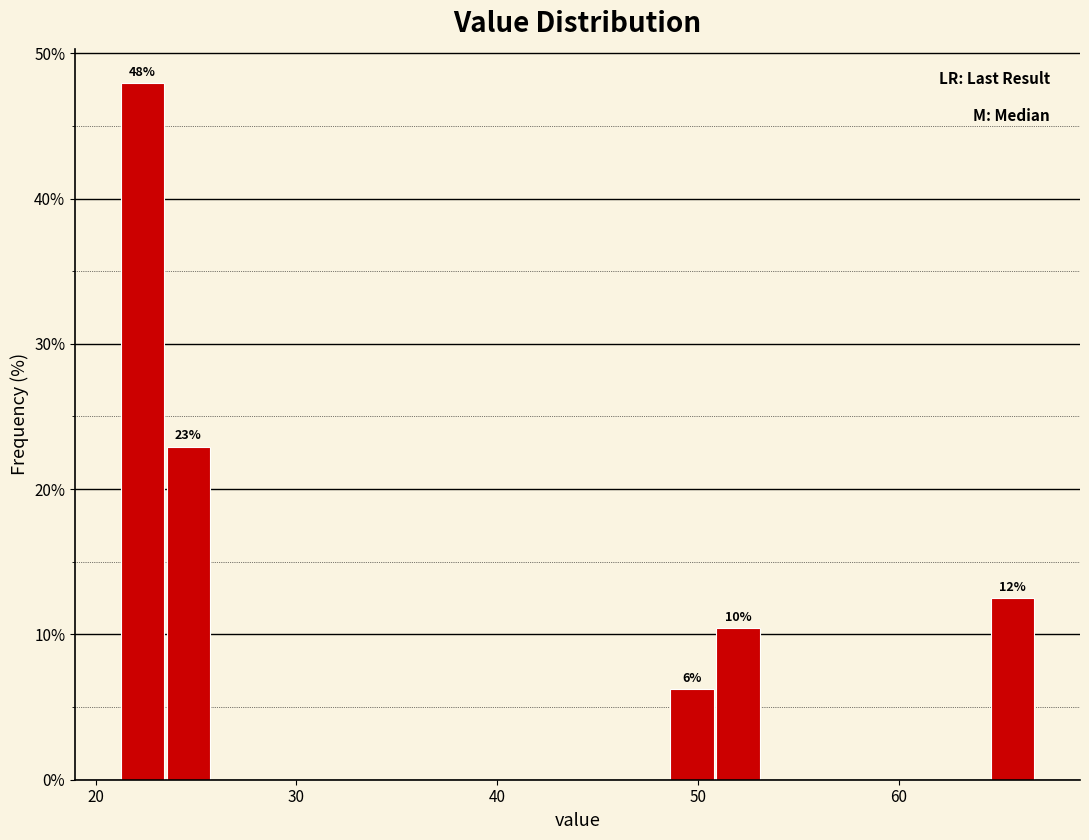

Read against the x-axis, roughly where is the centre of the tallest bar?

22